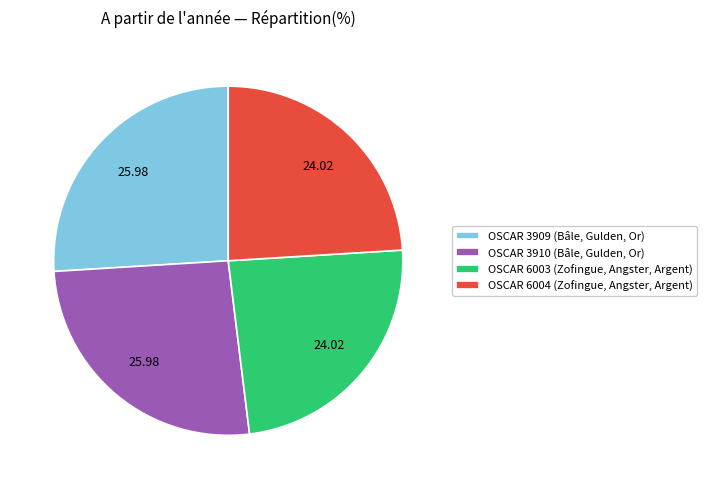

Between OSCAR 6004 (Zofingue, Angster, Argent) and OSCAR 3909 (Bâle, Gulden, Or), which is larger?

OSCAR 3909 (Bâle, Gulden, Or)